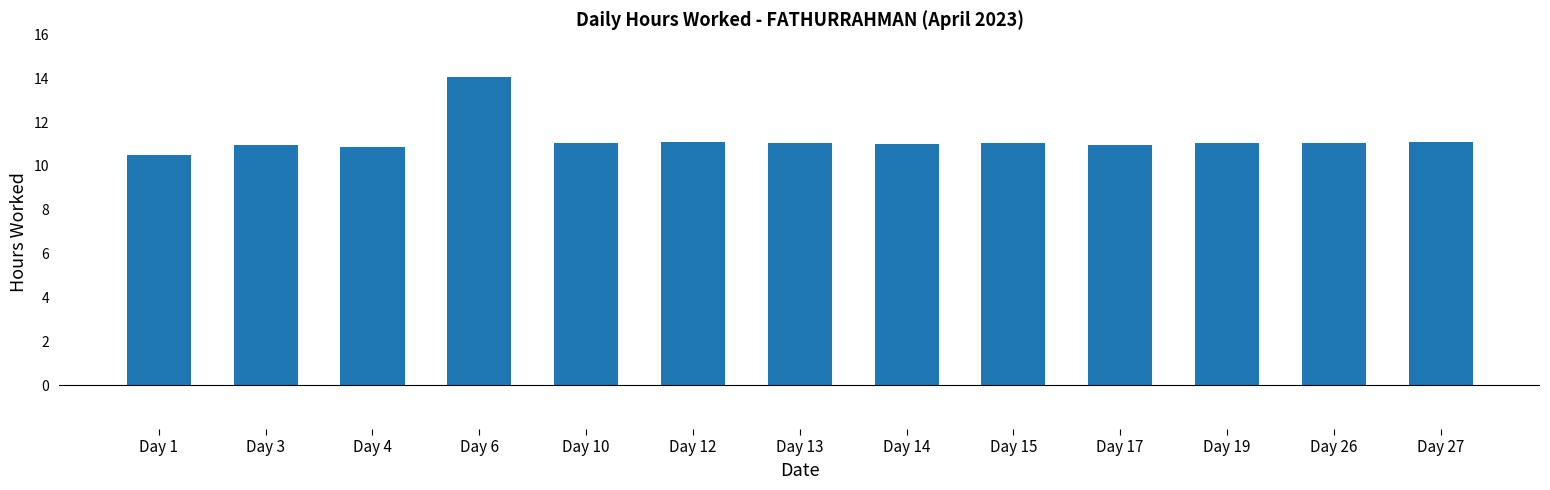

Which category has the lowest value across all series?

Day 1